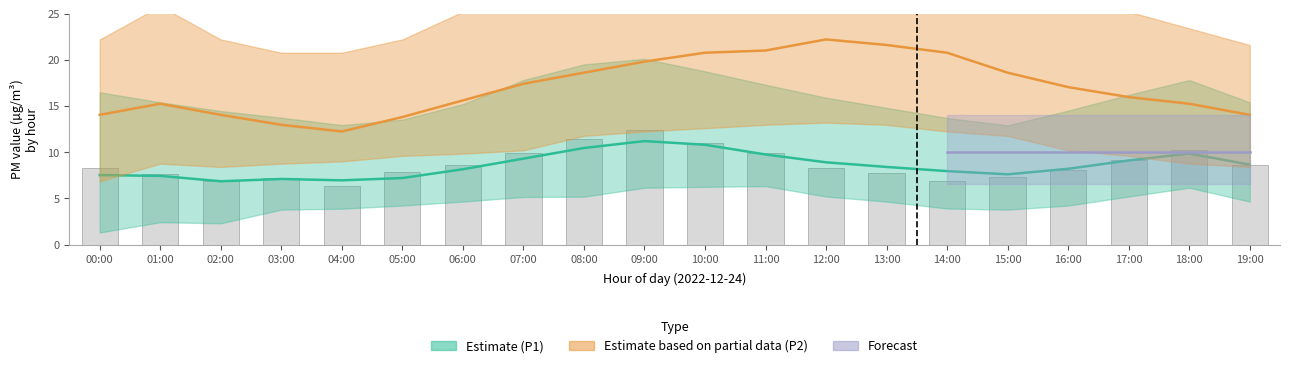

What is the change in value from 00:00 to 07:00?

+1.7